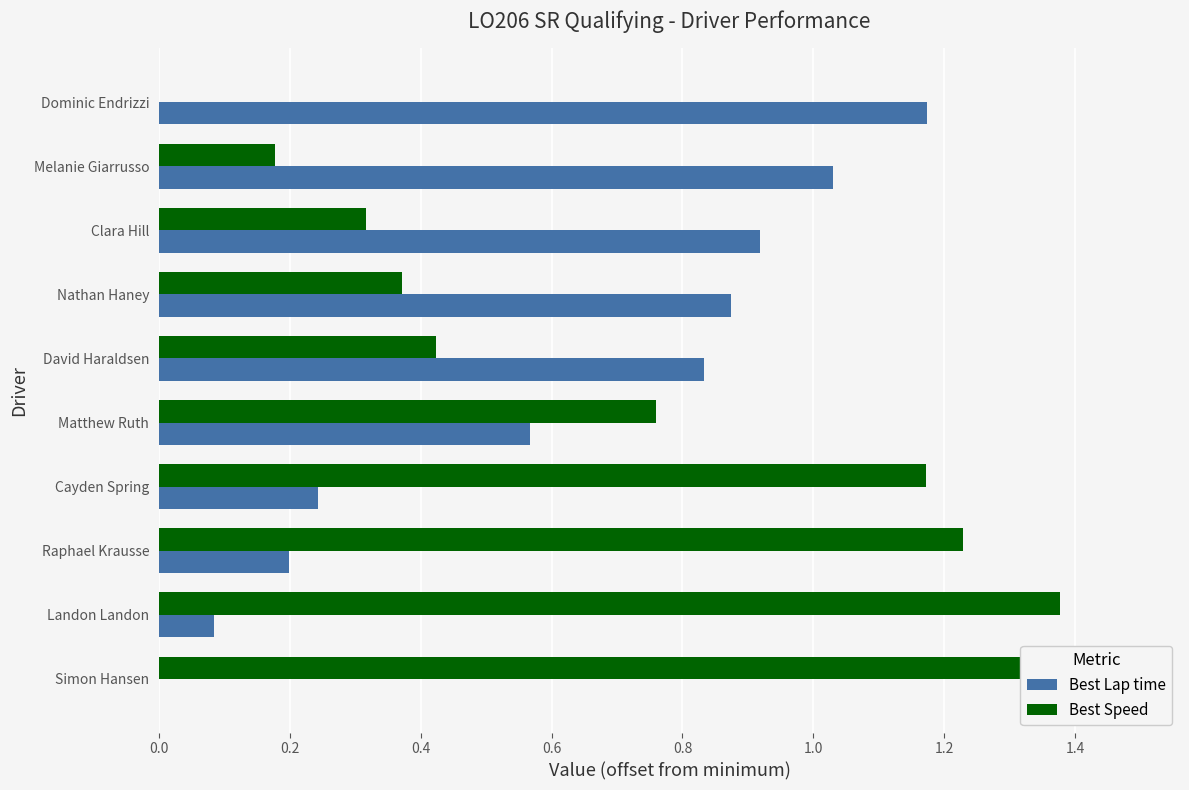

What is the average value of the Best Speed series?

0.7